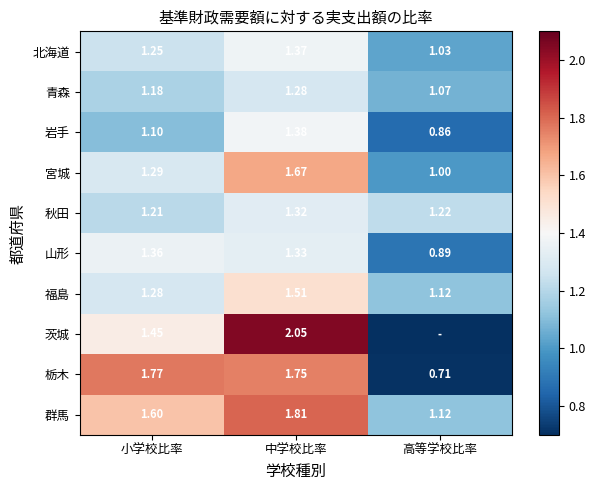

Which category has the highest value in the 宮城 series?

中学校比率